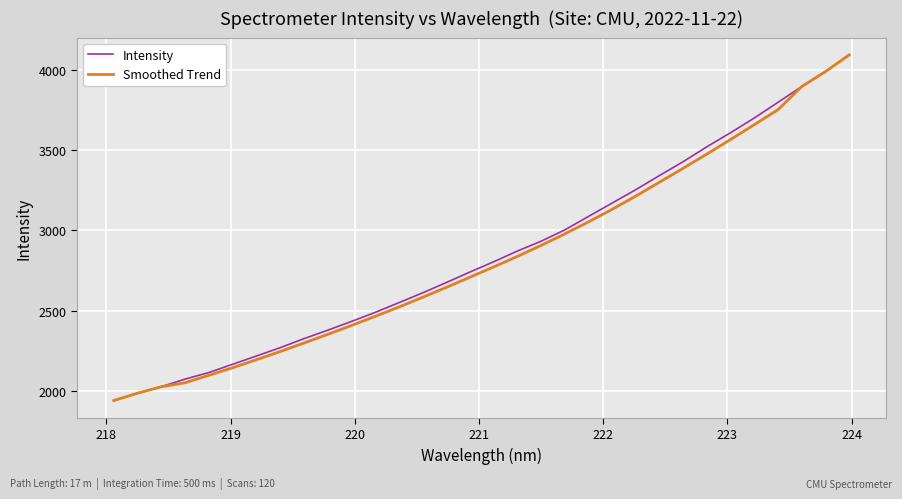

What is the maximum value shown in the chart?

4094.5